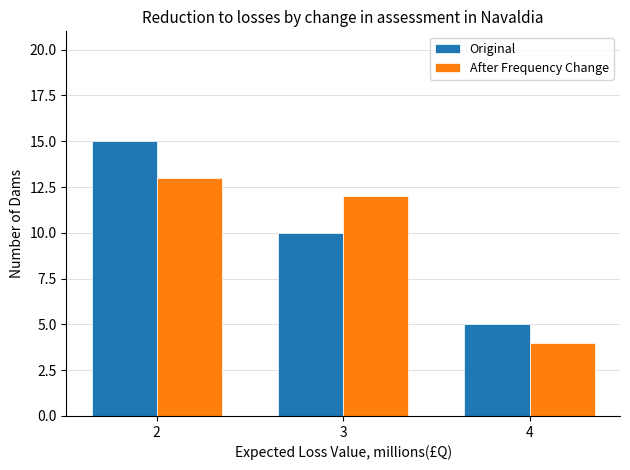

How many groups of bars are there?

3